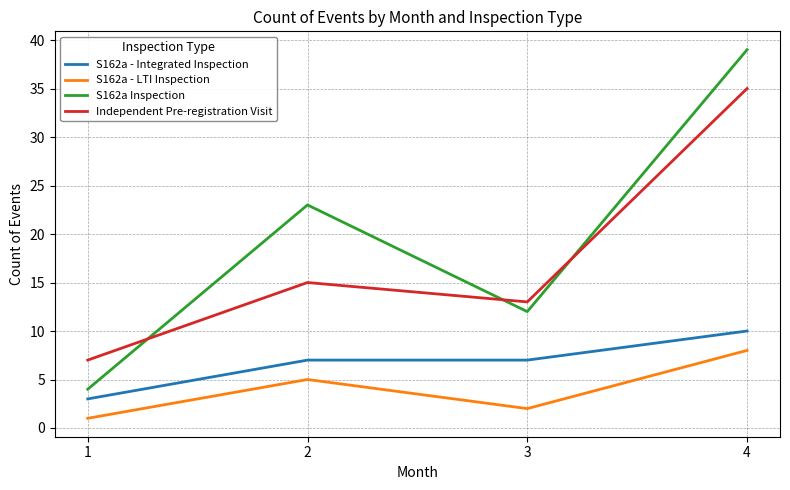

What is the sum of all S162a - Integrated Inspection values?

27